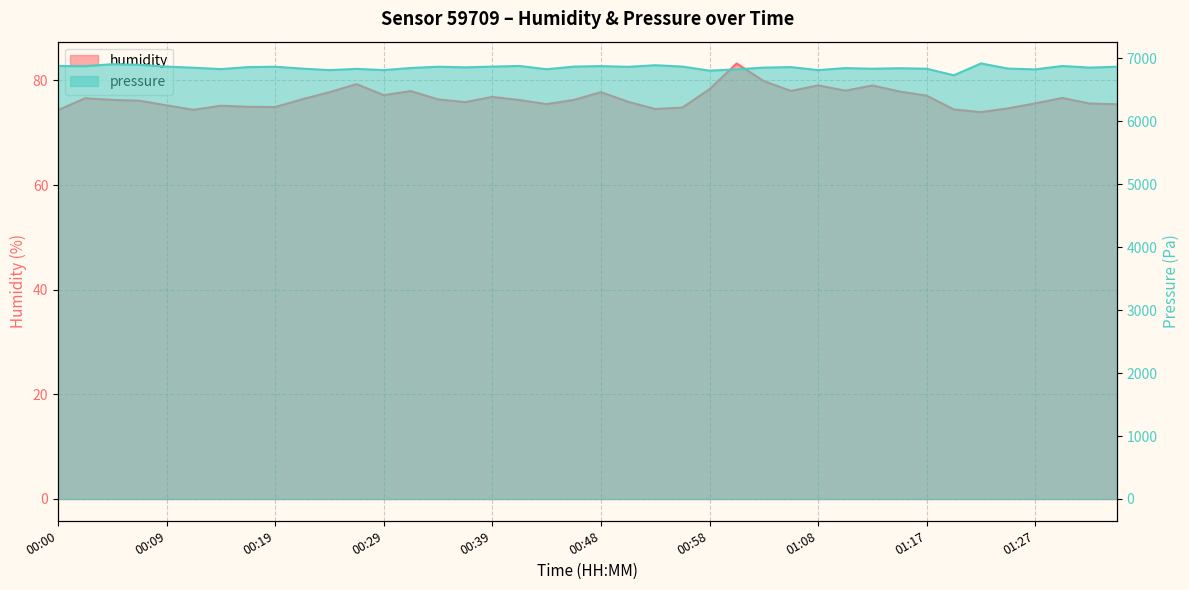

What is the maximum value shown in the chart?

6919.2